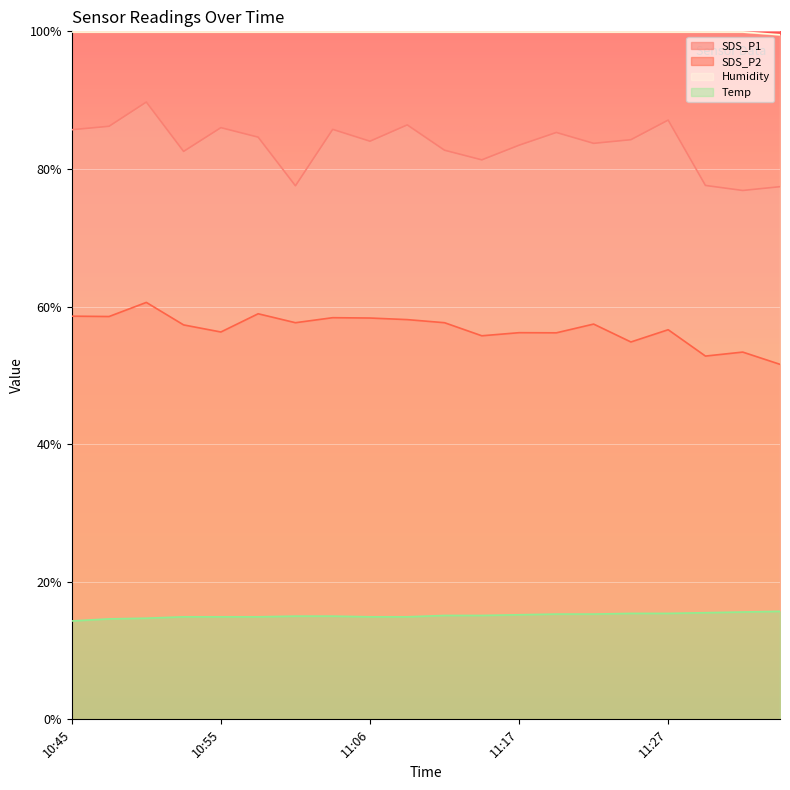

What is the greatest value displayed?

99.9